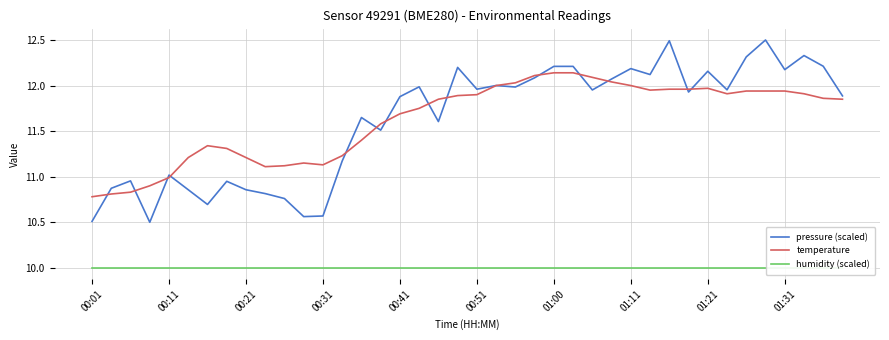

At how many categories does at least one series exceed 11?

36